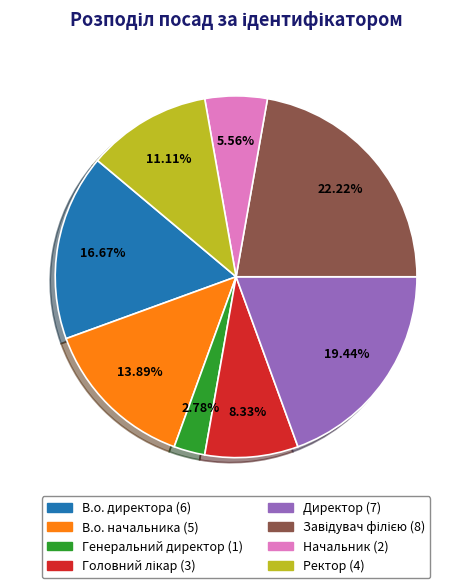

Between В.о. директора and Начальник, which is larger?

В.о. директора